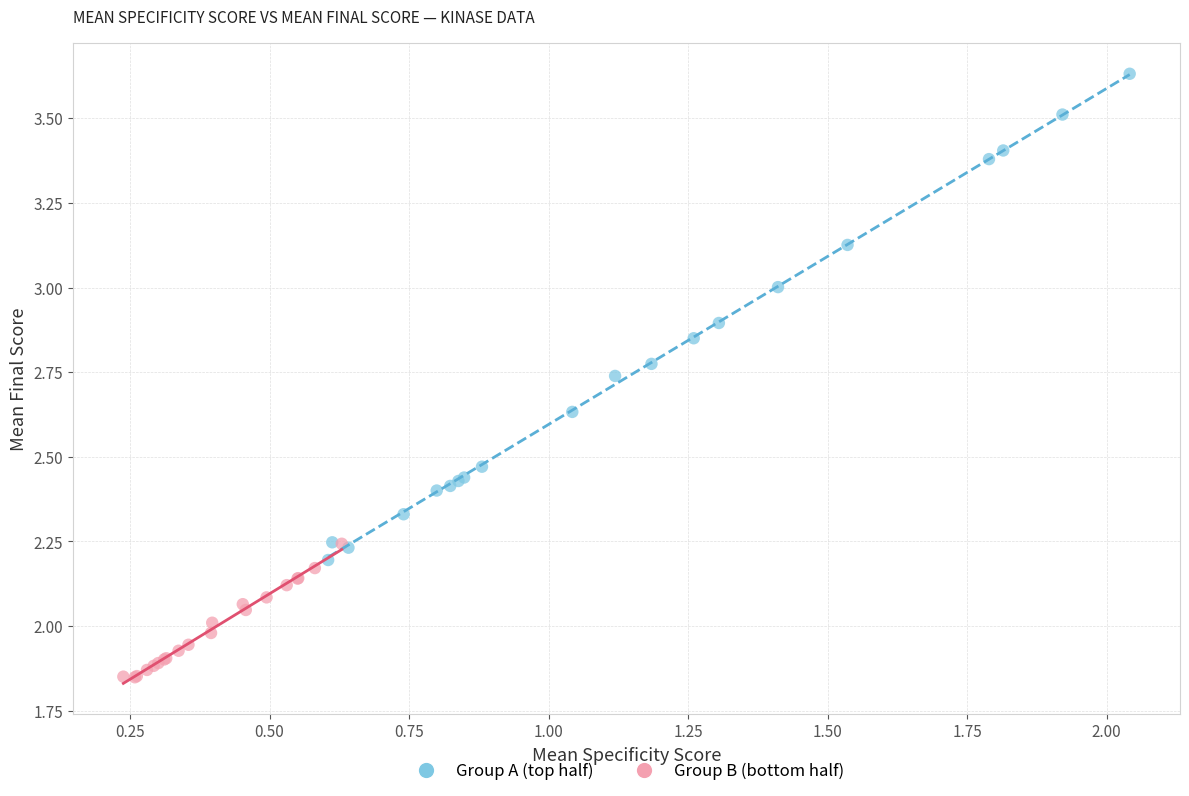

Which series reaches the maximum Y coordinate?

Group A (top half)